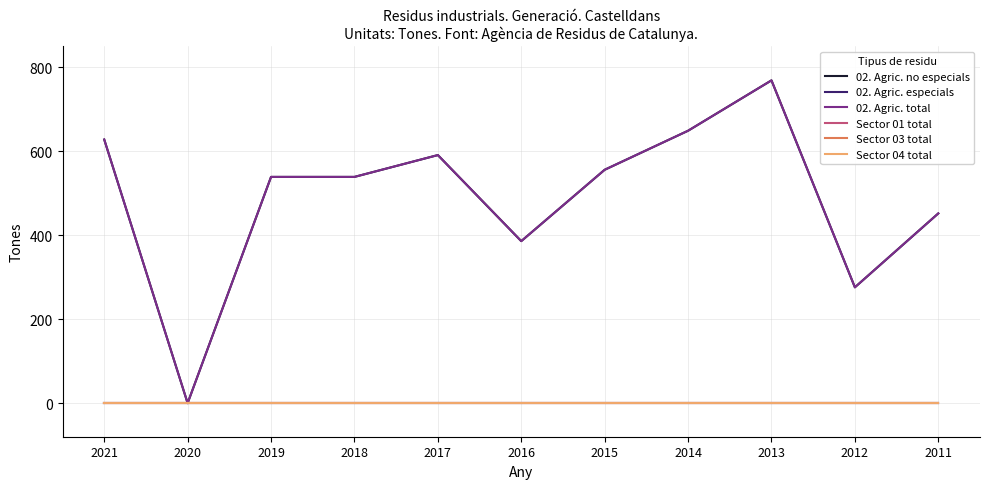

What value does the 02. Agric. total series have at 2013?

769